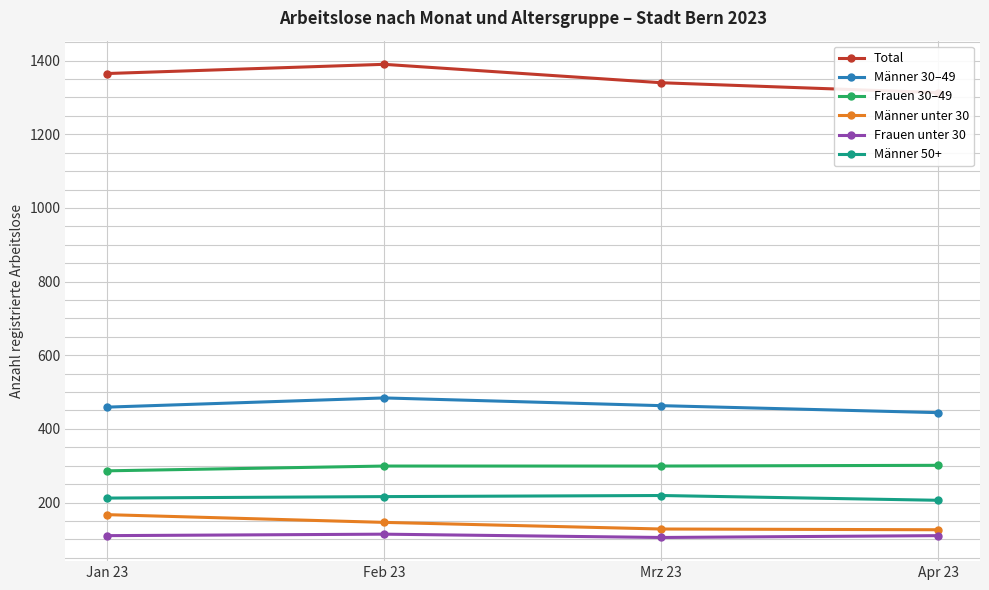

Count the Frauen unter 30 values in the range 110 to 114.

3